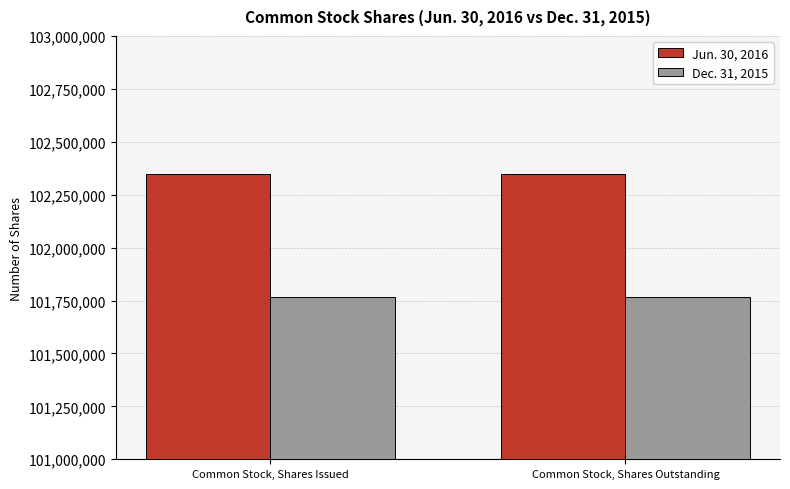

True or false: Jun. 30, 2016 has a value of 54546598 at Common Stock, Shares Issued.

False